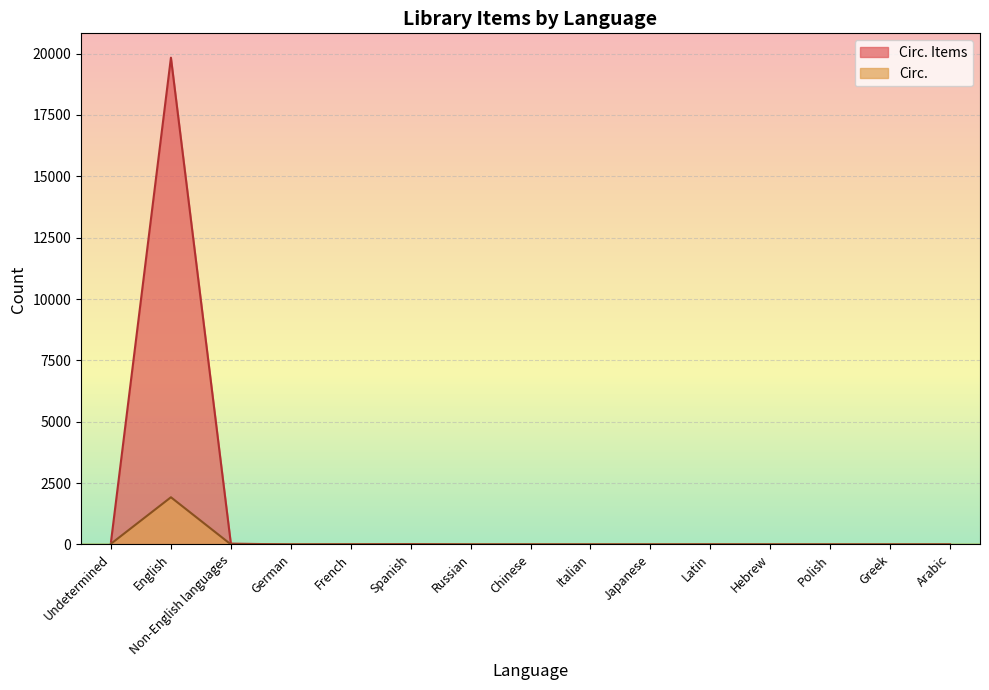

List the series in order of their overall mean, highest first.

Circ. Items, Circ.